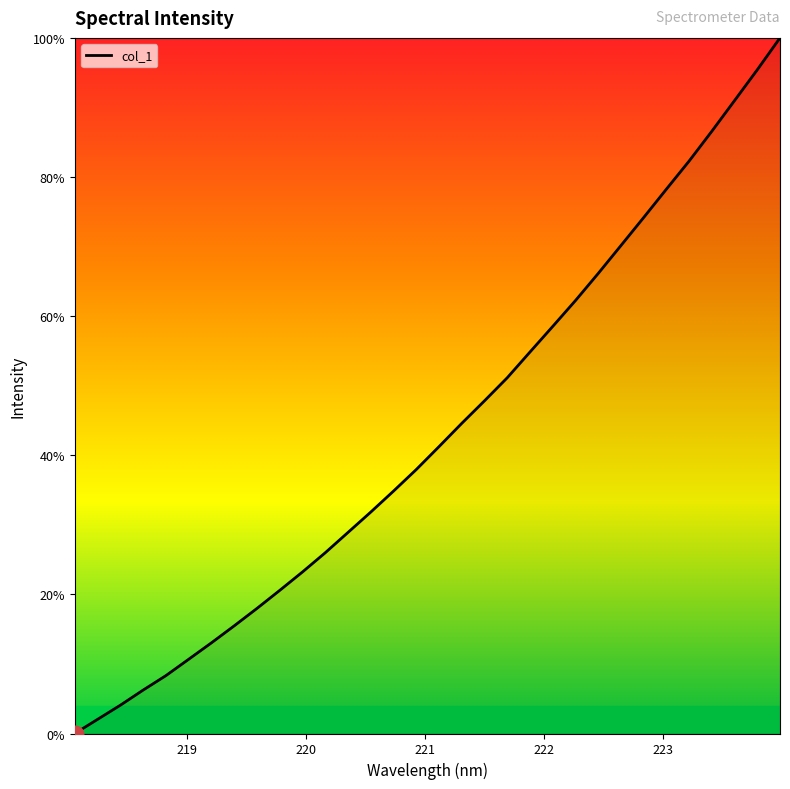

How many series are shown in this chart?

1